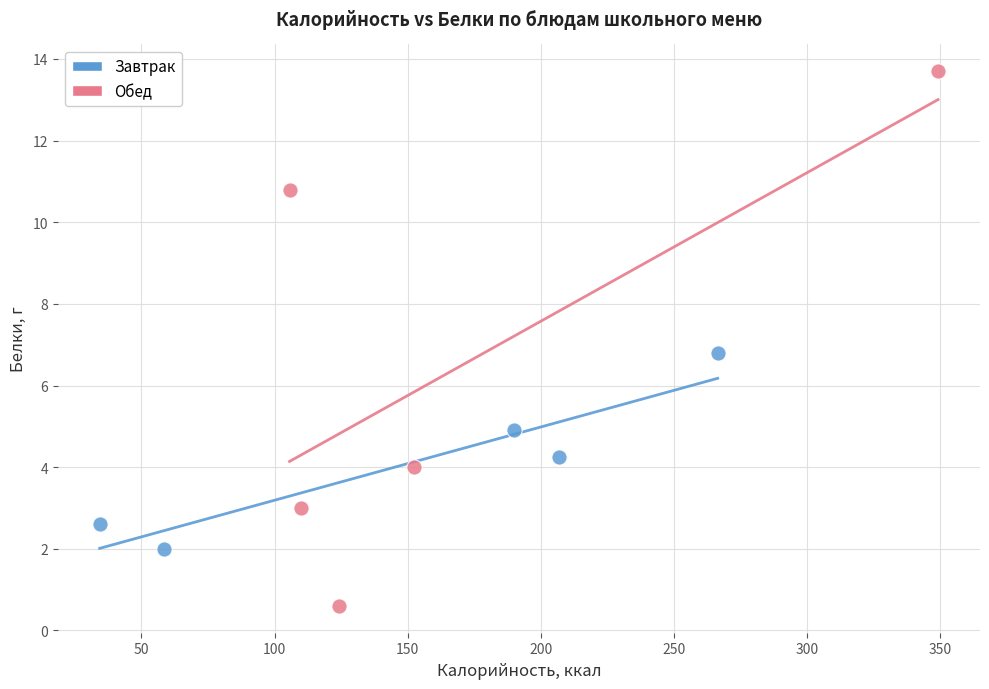

Which series has the largest Y range (max minus min)?

Обед